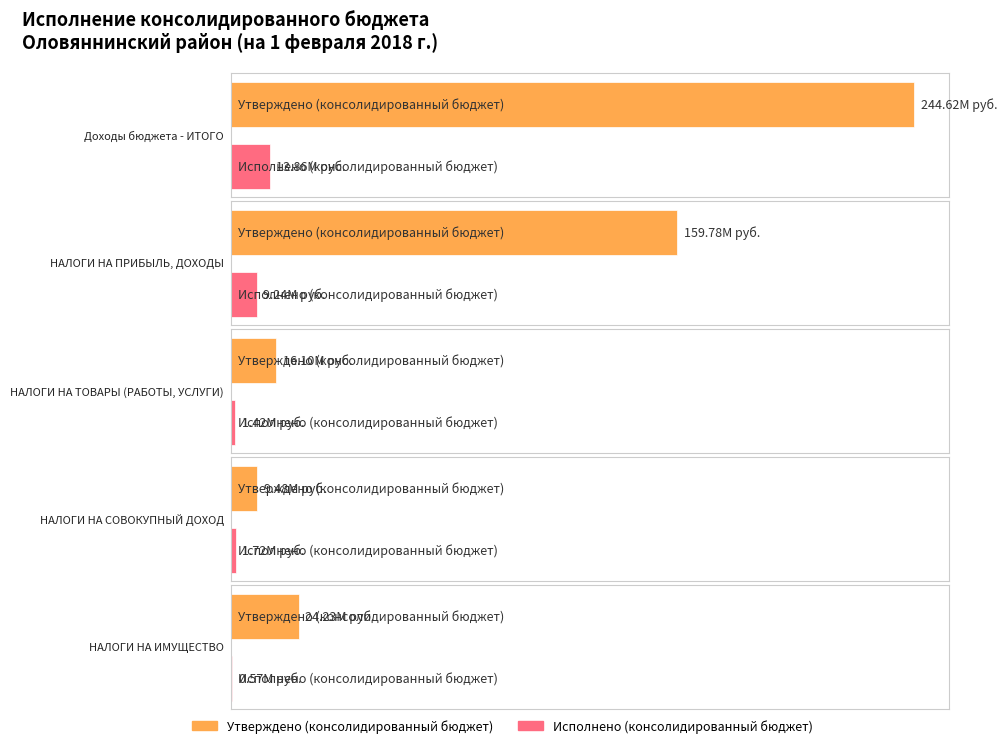

The Исполнено (консолидированный бюджет) series shows 1422126.0 at НАЛОГИ НА ТОВАРЫ (РАБОТЫ, УСЛУГИ). True or false?

True